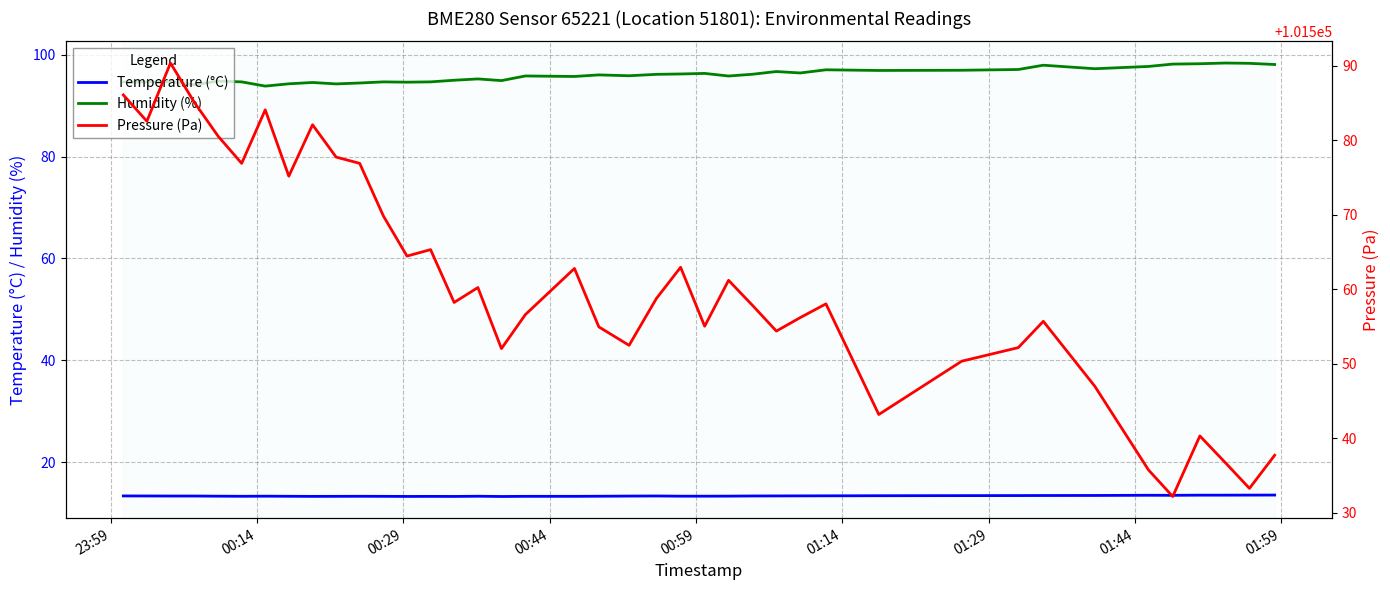

True or false: Humidity (%) and Pressure (Pa) cross at least once.

False